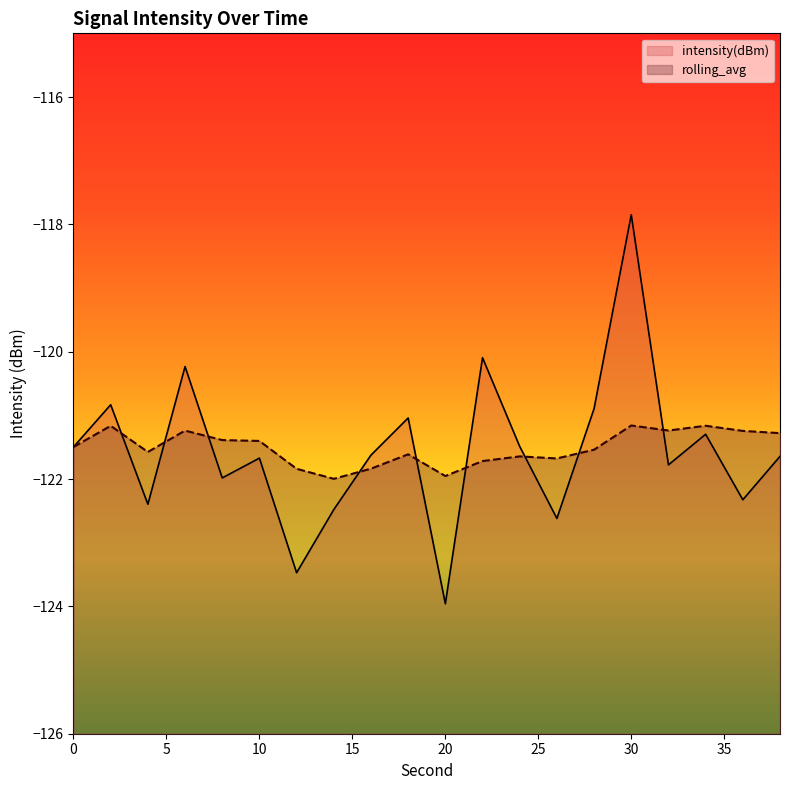

Does the chart have visible grid lines?

No